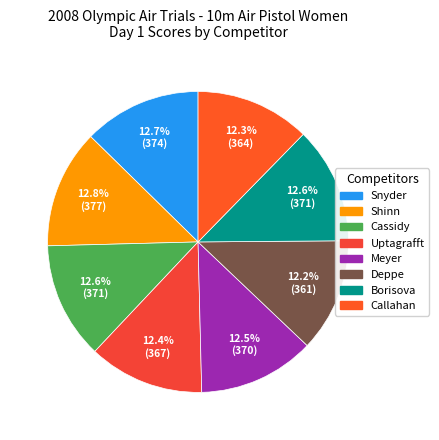

True or false: Cassidy accounts for 13% of the total.

True